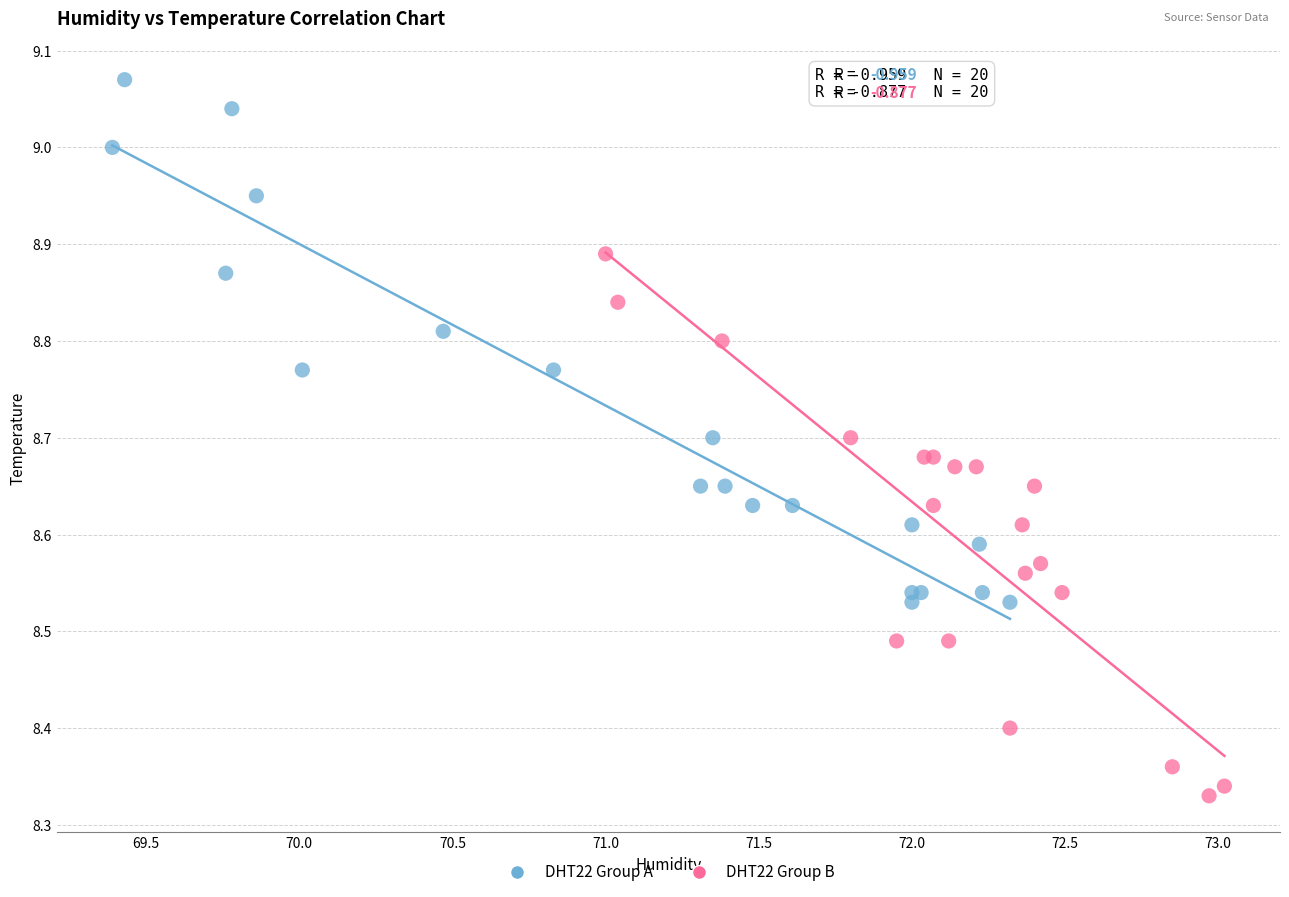

What are all the series names shown in the legend?

DHT22 Group A, DHT22 Group B